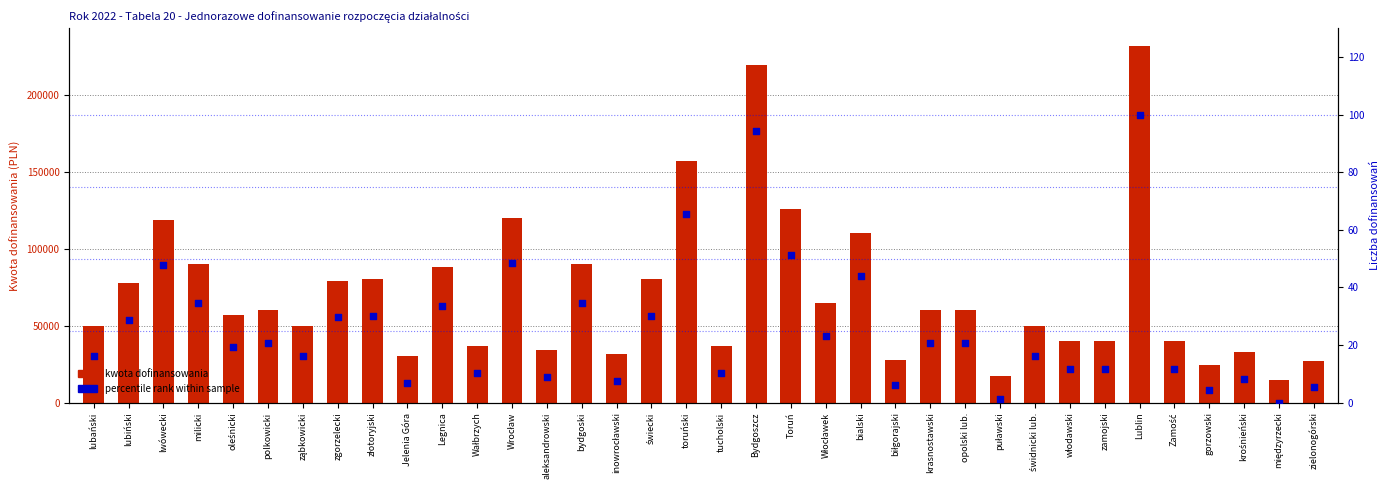

What is the total value across all series at Wrocław?

120048.5